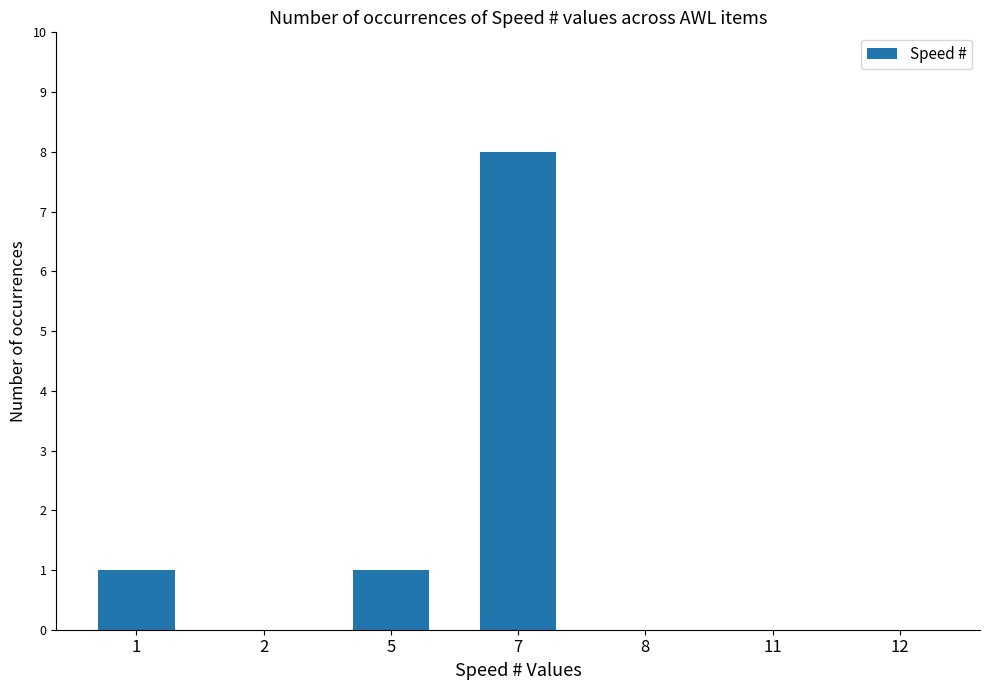

Count the values in the range 0 to 1.

6